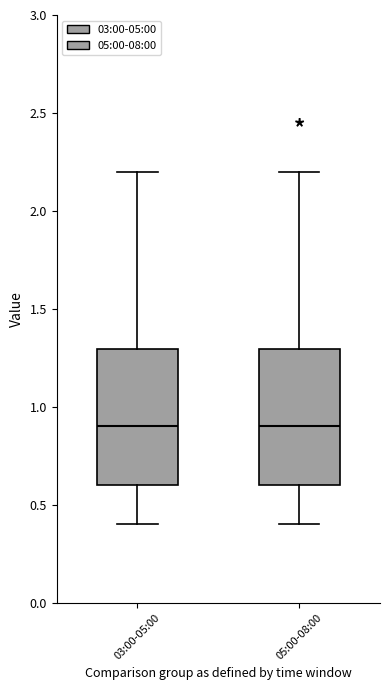

Reading left to right, read every box against the y-axis: the position of its median line, the range the box covers, and the ends of its whiskers. The values are not printed on the chart, so give them approximately, as read against the axis.

03:00-05:00: median 0.9, box 0.6 to 1.3, whiskers 0.4 to 2.2
05:00-08:00: median 0.9, box 0.6 to 1.3, whiskers 0.4 to 2.2